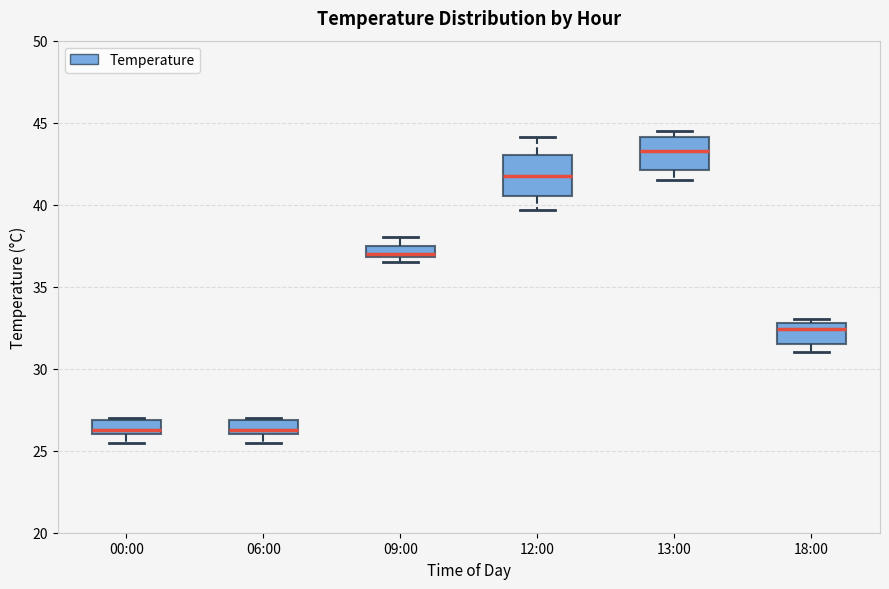

Where does the median line of the box for 00:00 sit on the y-axis? The values are not printed on the chart, so give them approximately, as read against the axis.

26.5